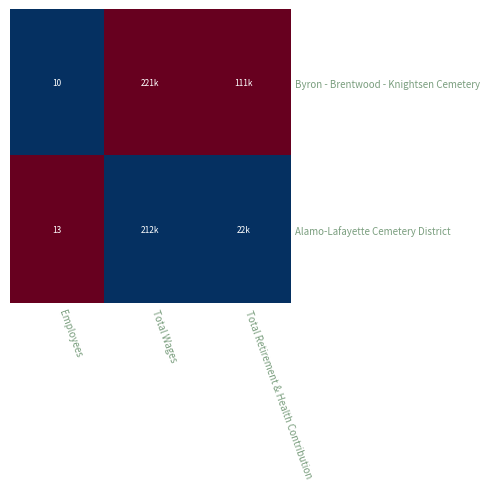

What is the spread (max minus min) of values at Employees?

3